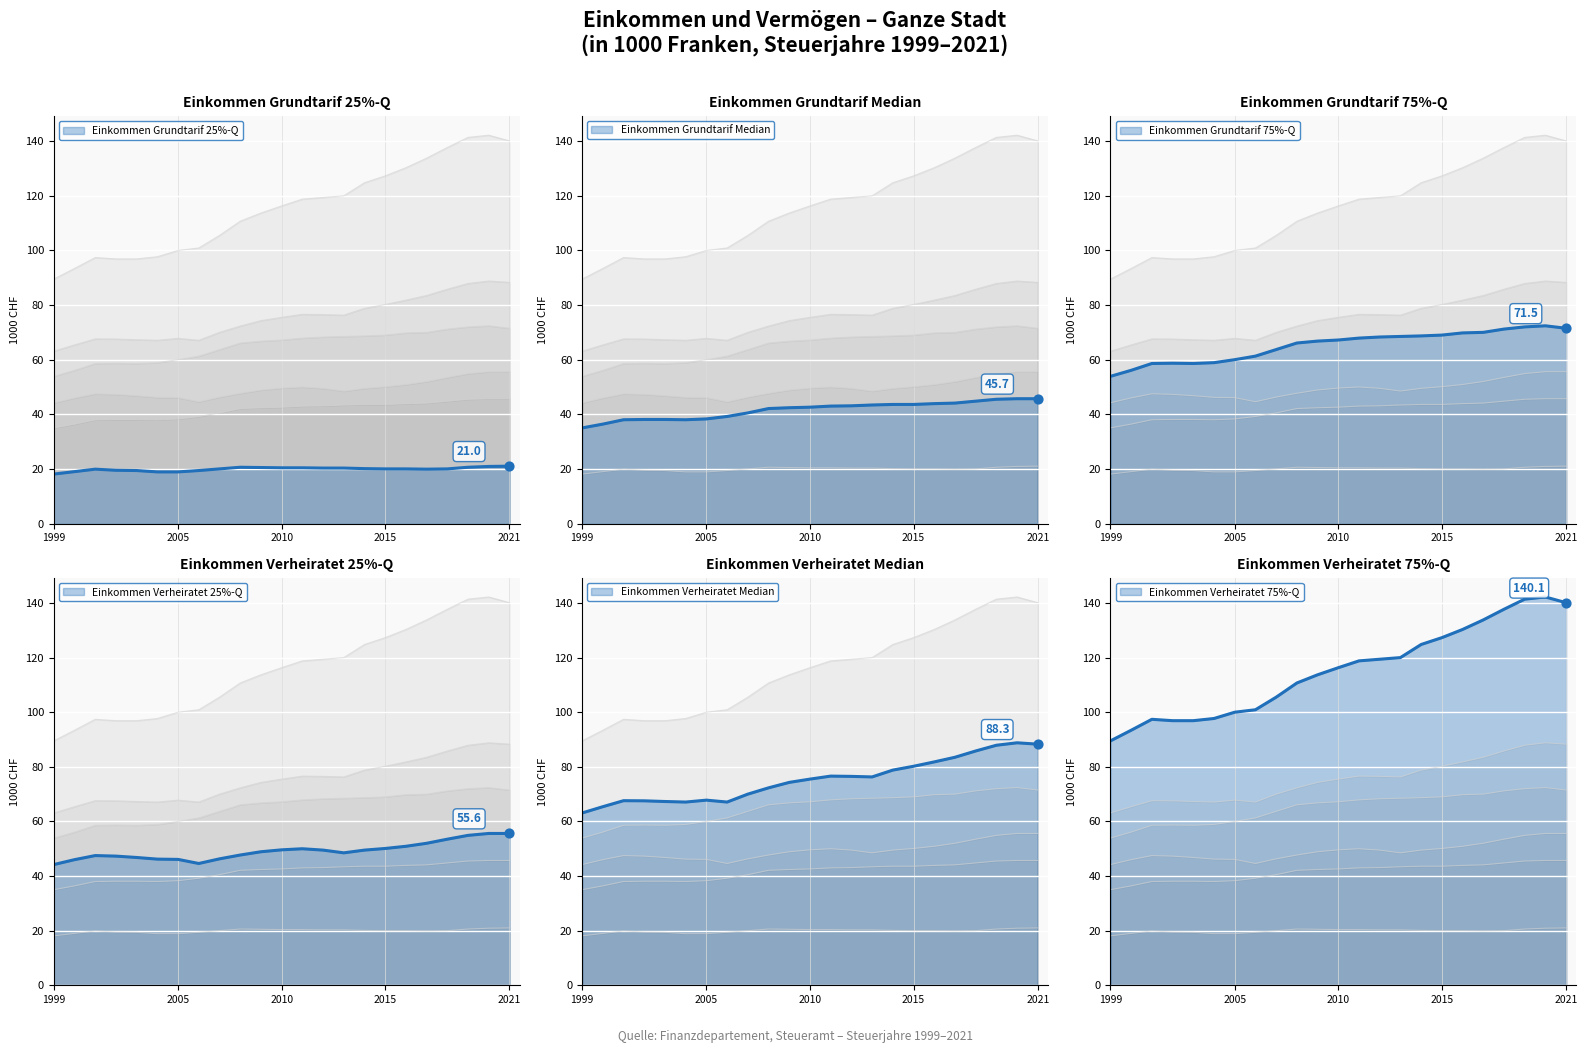

Which series contains the highest Y value?

Einkommen Verheiratet 75%-Quantil